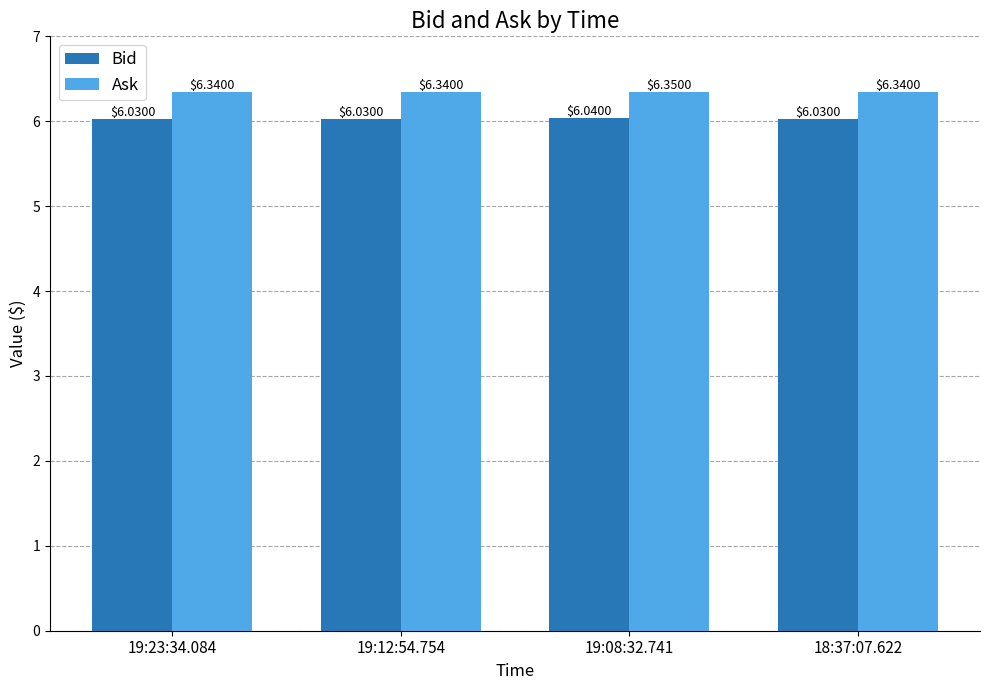

List the series in order of their peak value, lowest first.

Bid, Ask